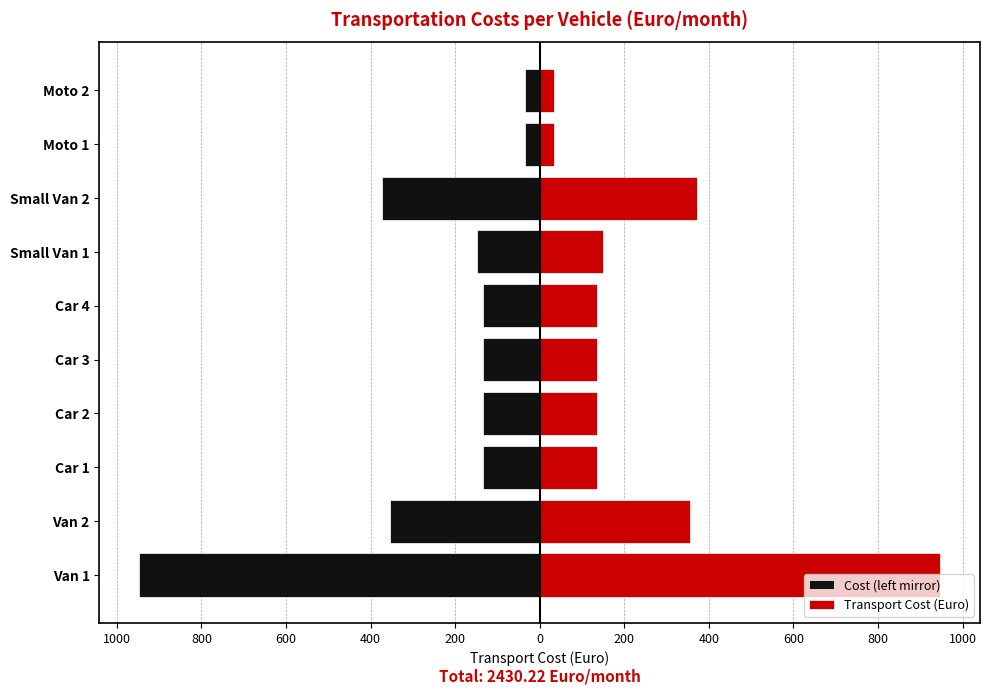

Is it true that Transport Cost (Euro) equals 59.3 at Moto 1?

False